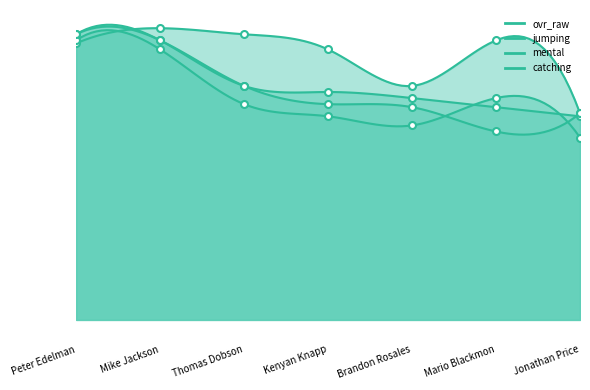

What are all the series names shown in the legend?

ovr_raw, jumping, mental, catching